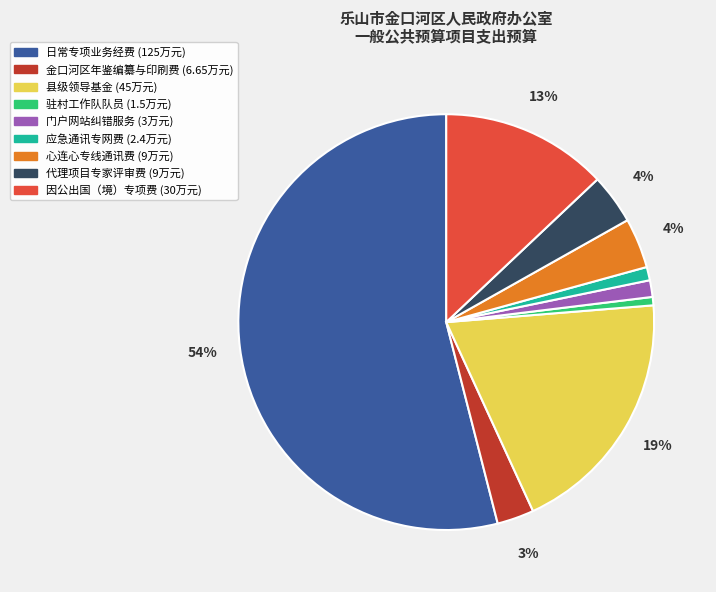

To the nearest percent, what is the average slice percentage?

11%